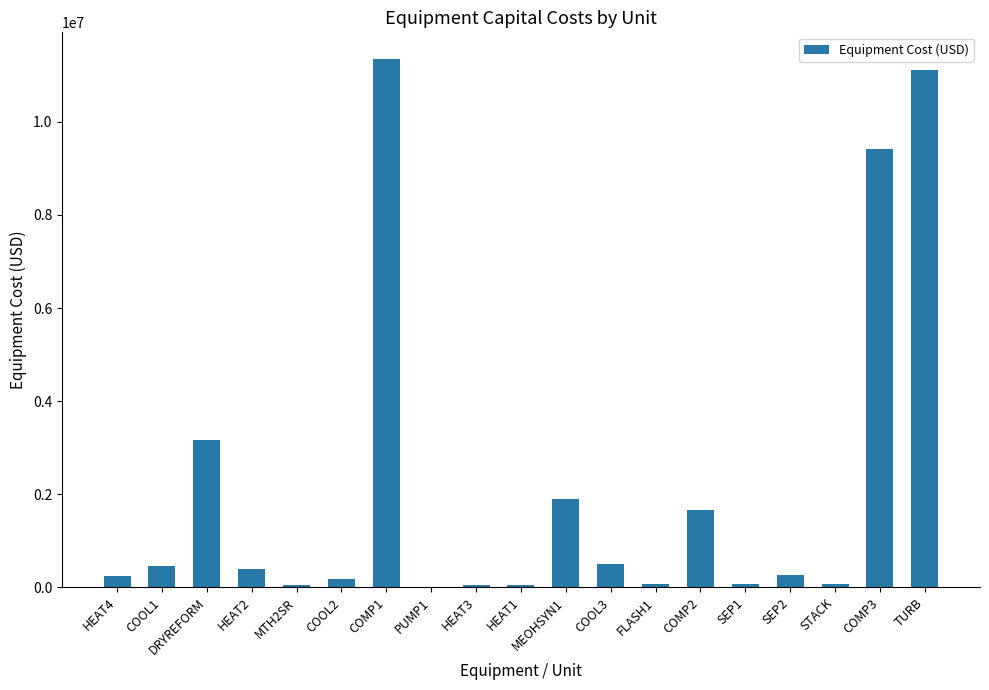

The value at COMP2 is 1082242.5. True or false?

False